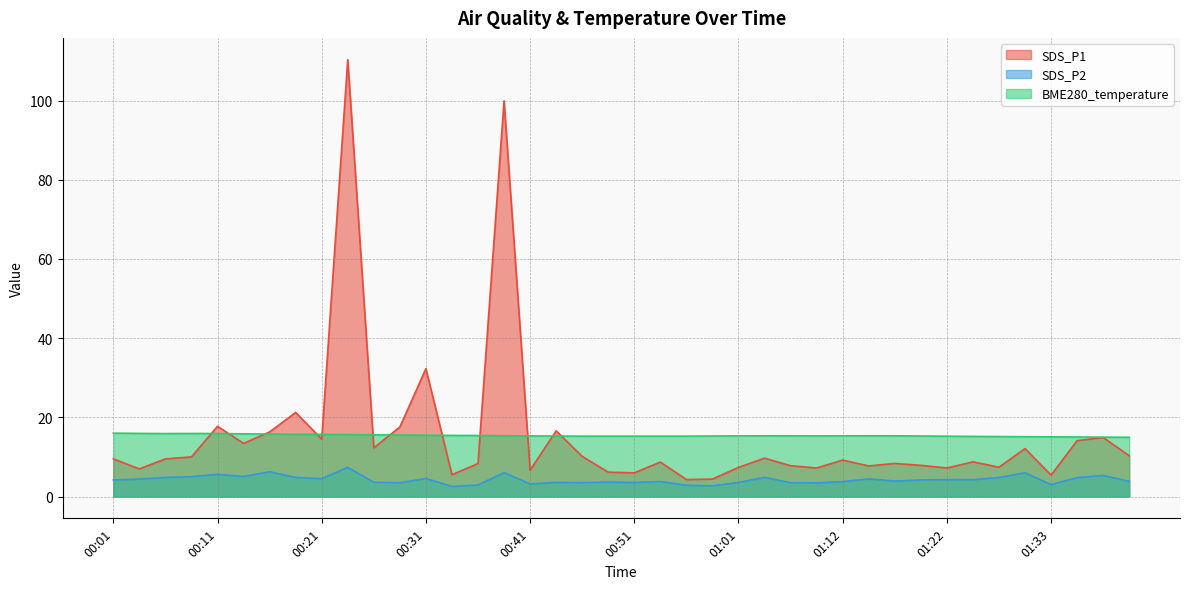

Rank the series by their maximum value, from highest to lowest.

SDS_P1, BME280_temperature, SDS_P2